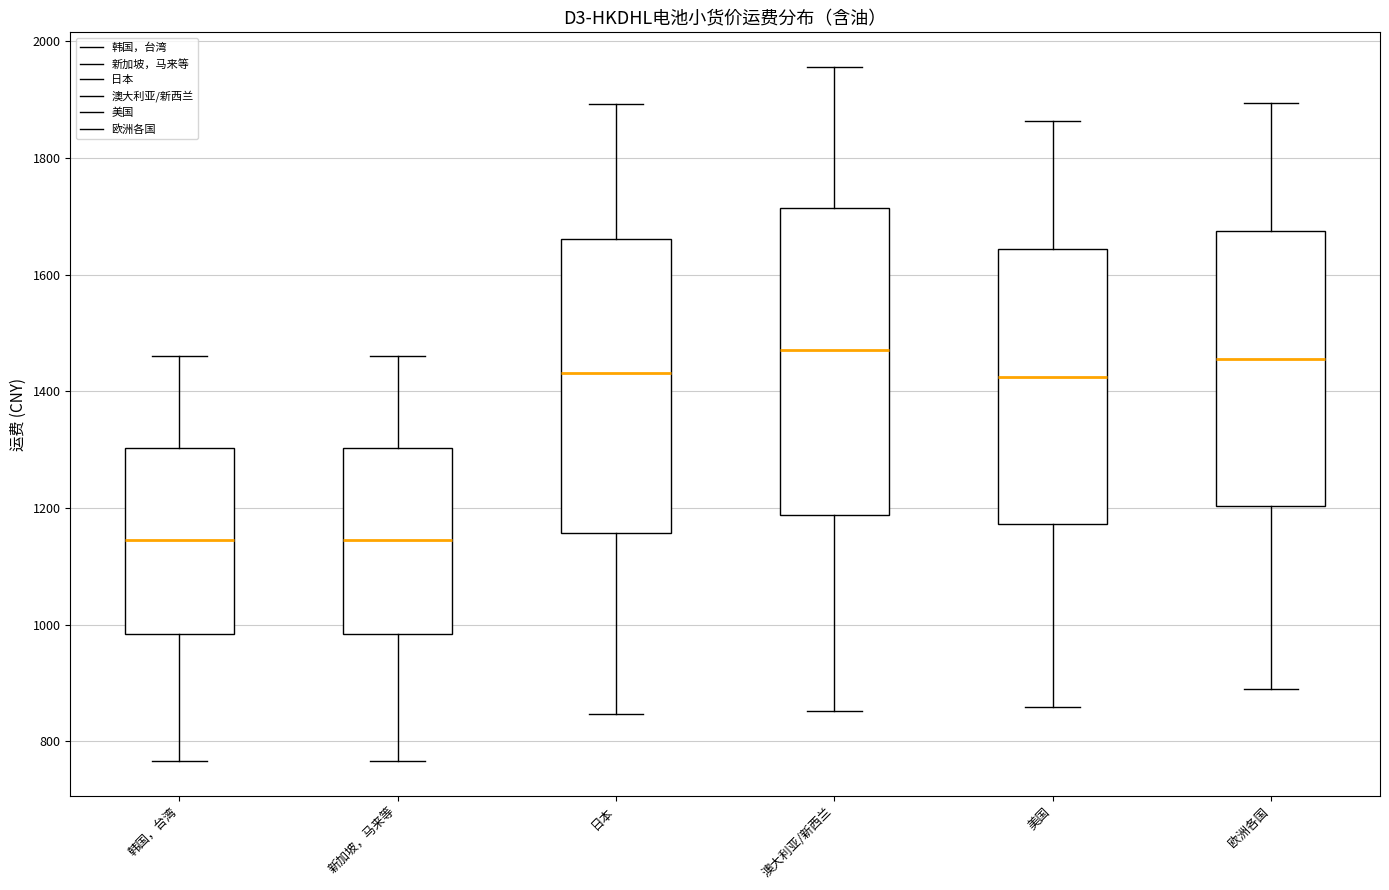

Comparing the boxes themselves (not the whiskers), which one is the tallest?

澳大利亚/新西兰